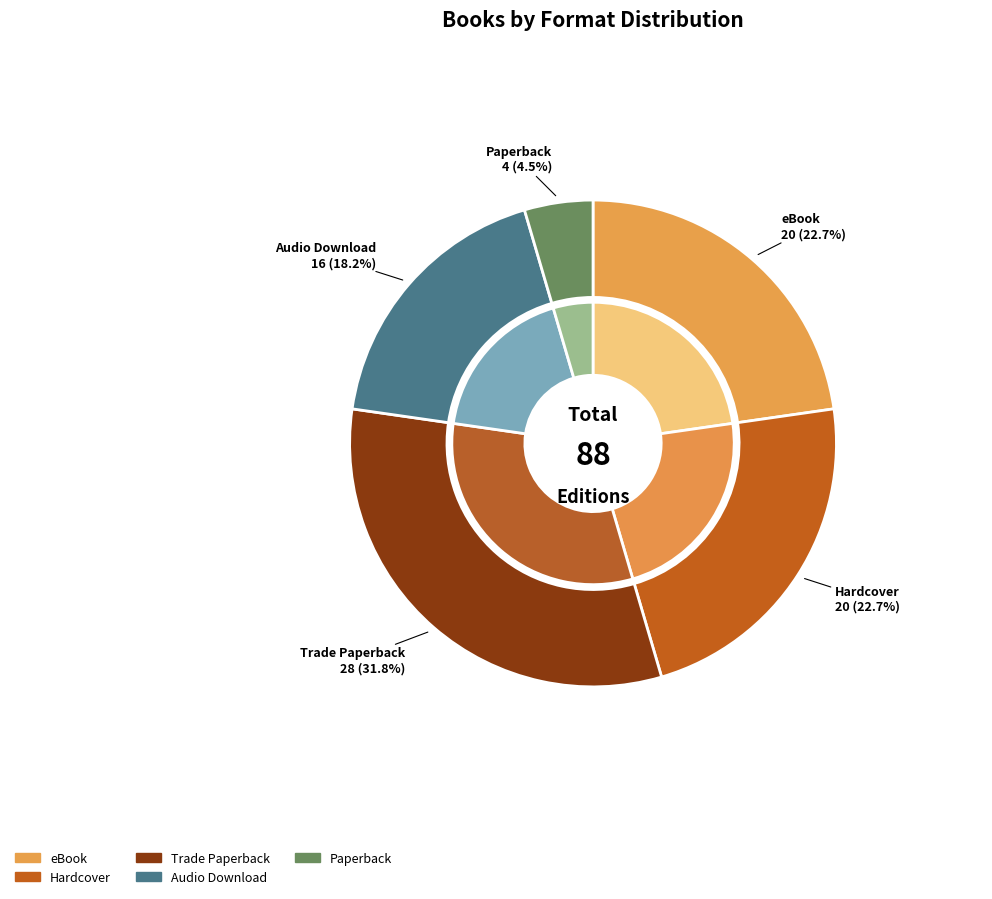

What is the change in value from Audio Download to Paperback?

-12